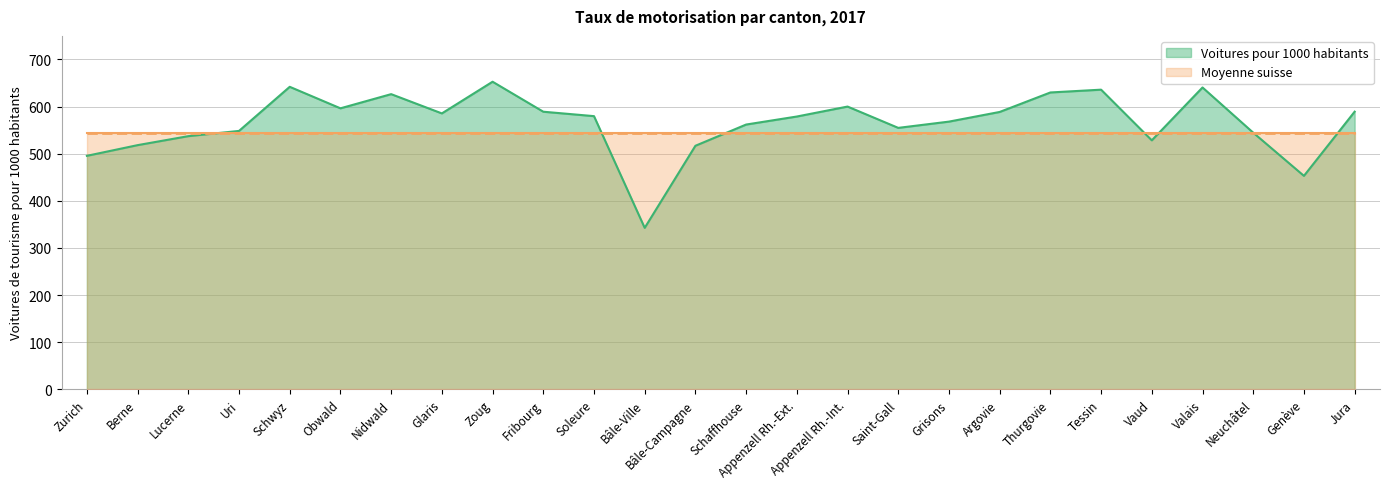

What position from the left is Appenzell Rh.-Int.?

16